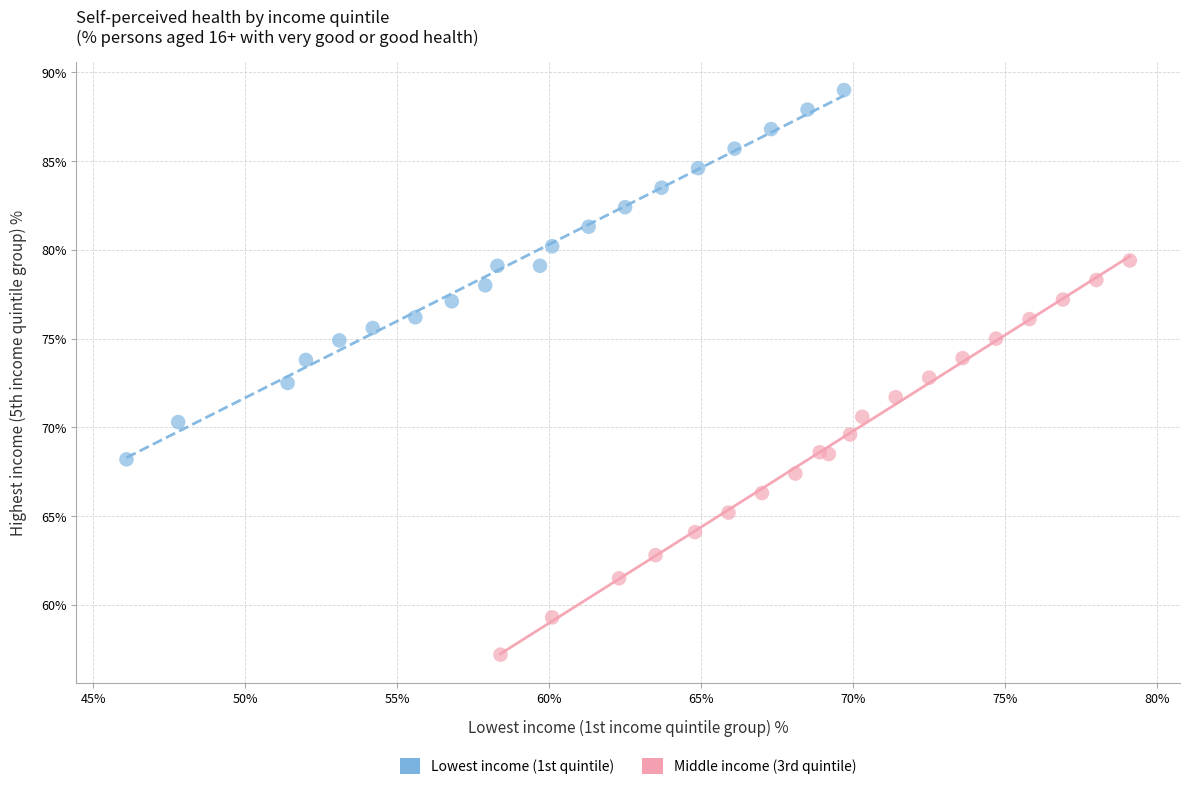

Which series contains the lowest Y value?

Middle income (3rd quintile)